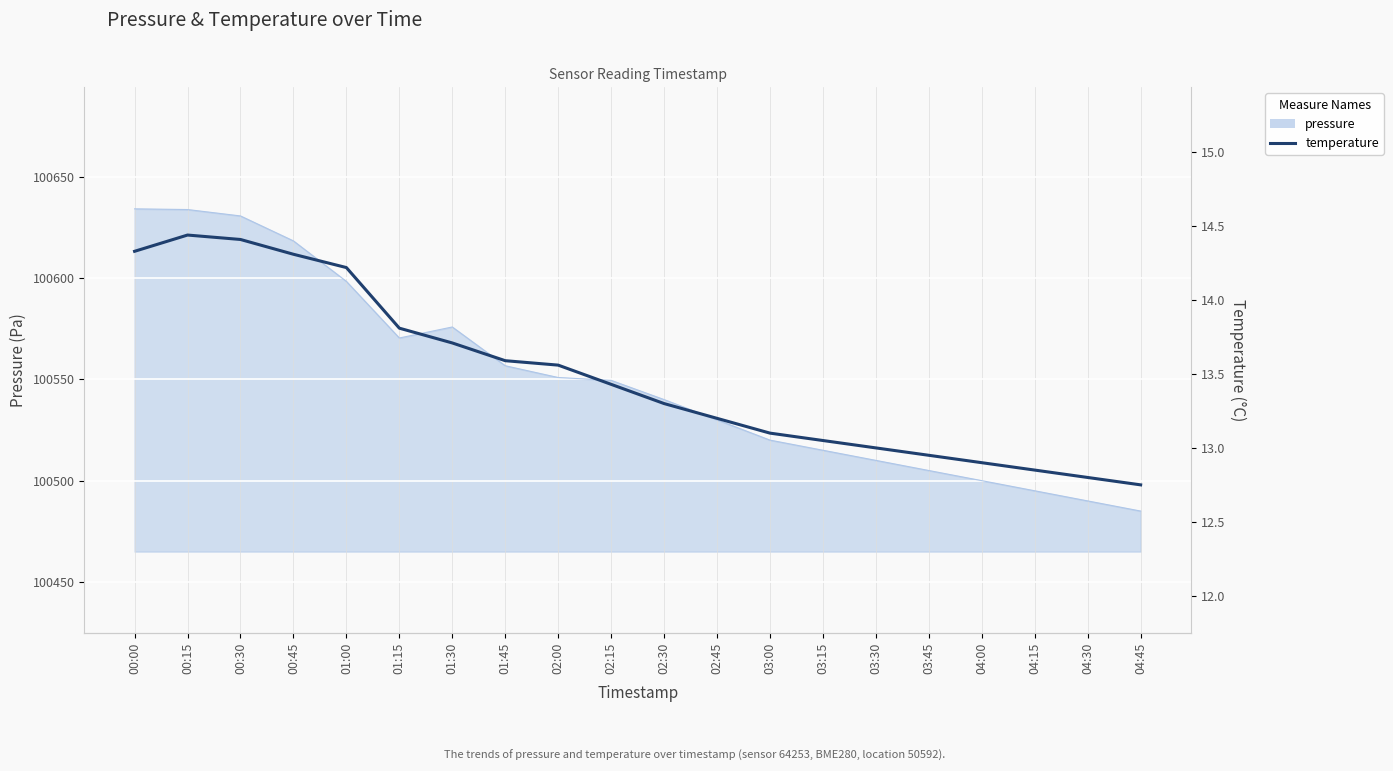

What is the smallest value displayed?

12.8